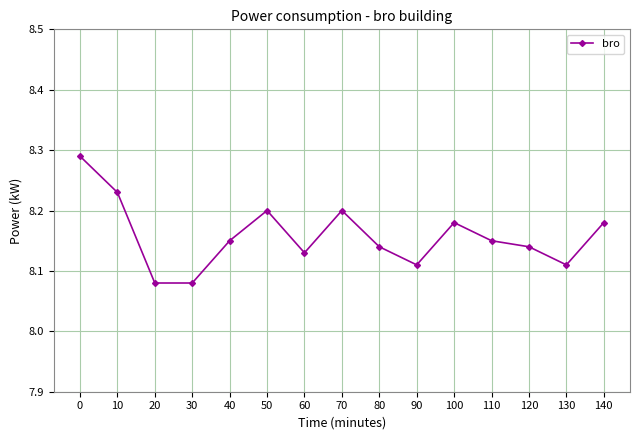

What is the sum of all values?

122.4